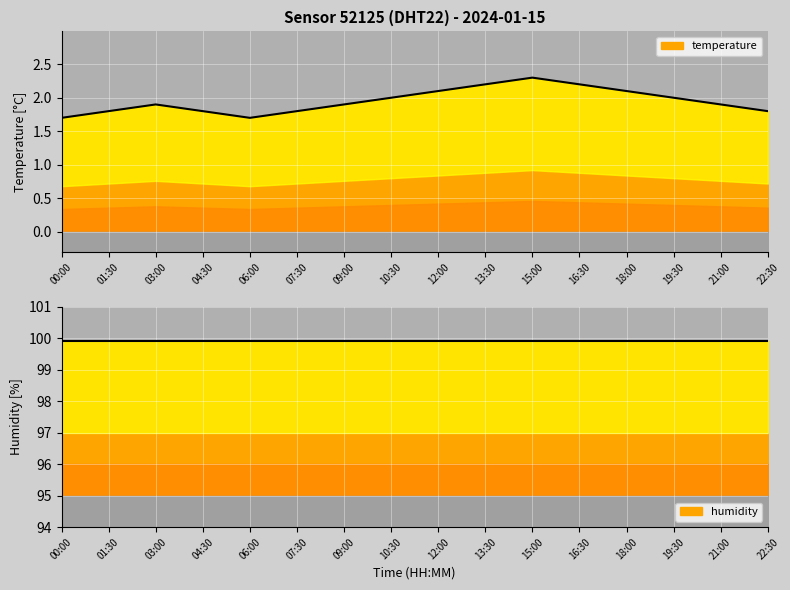

The value at 06:00 is 2.8. True or false?

False